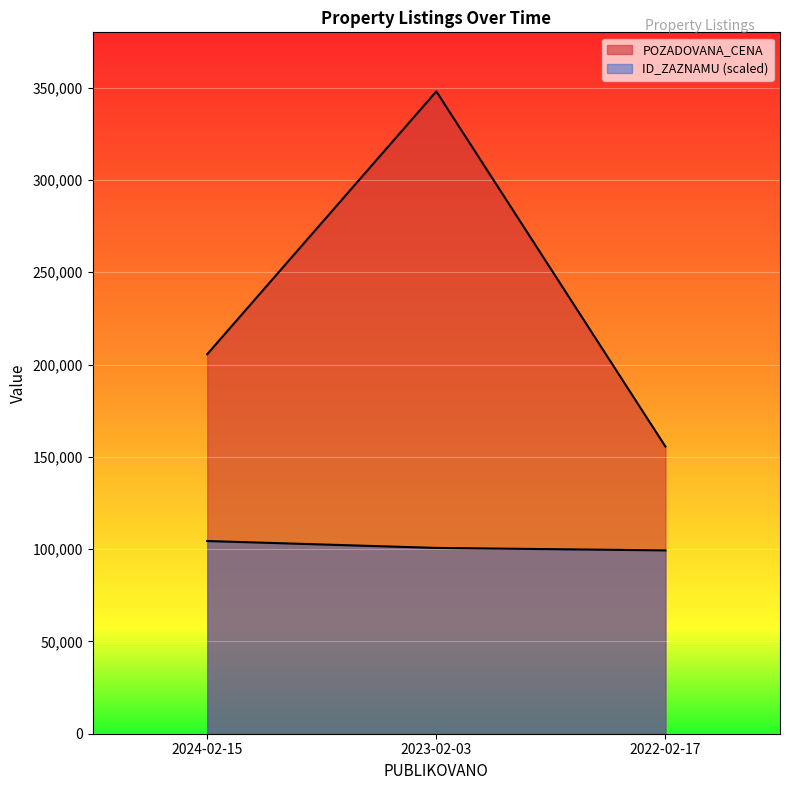

At which label is POZADOVANA_CENA closest to 251780?

2024-02-15